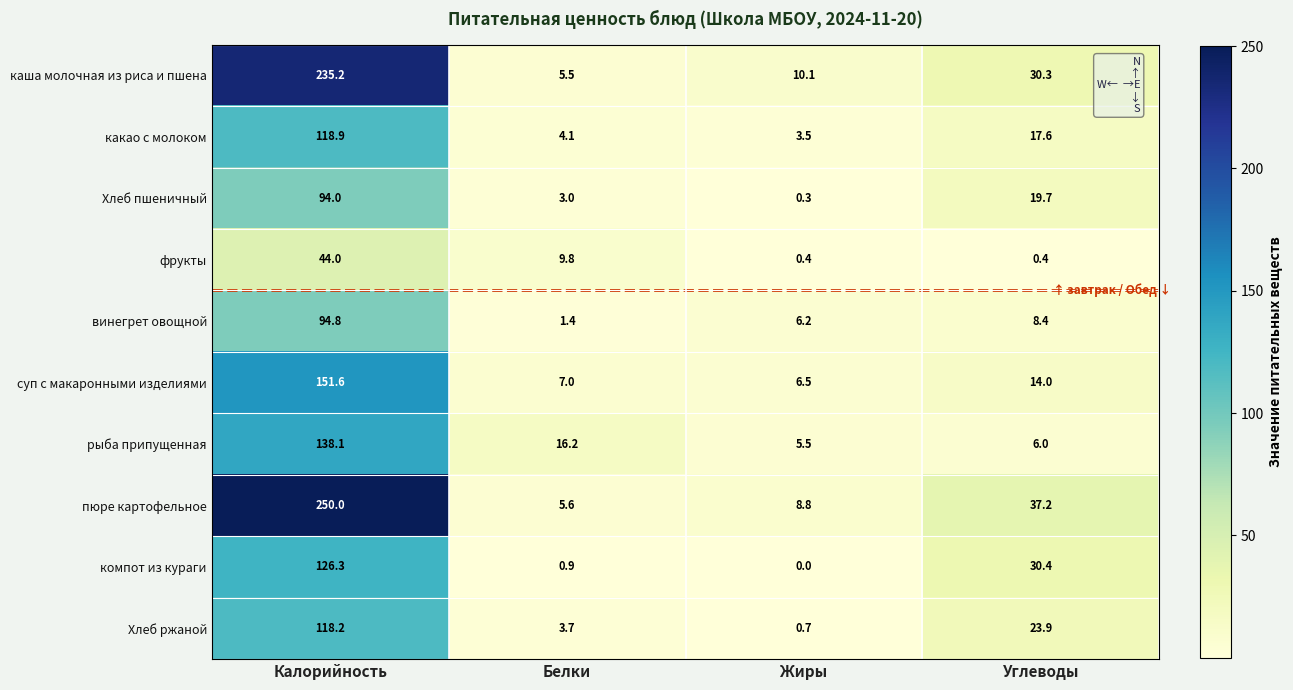

How many values in the какао с молоком series are below 17?

2